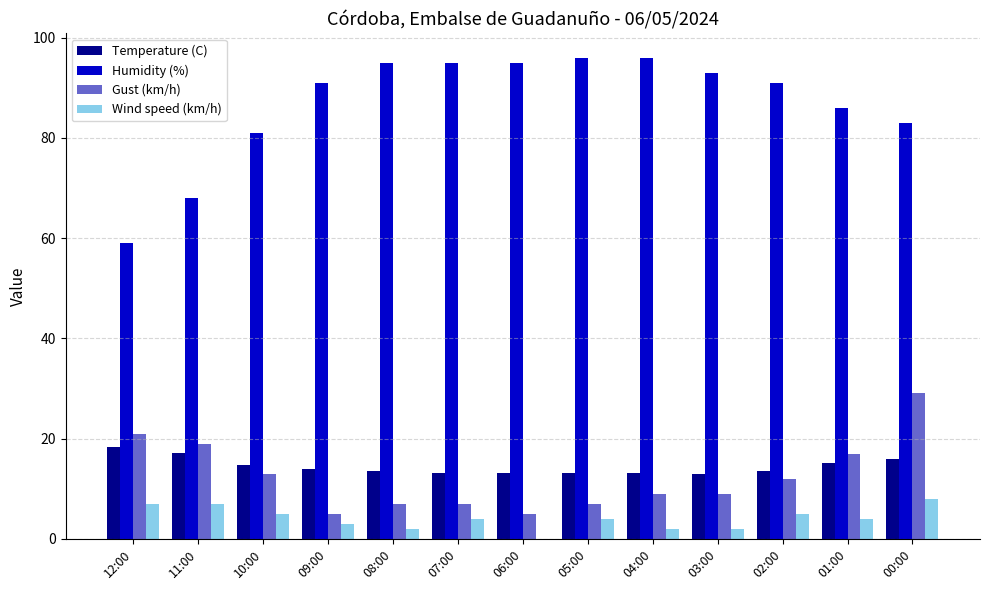

The Gust (km/h) series shows 1.3 at 09:00. True or false?

False